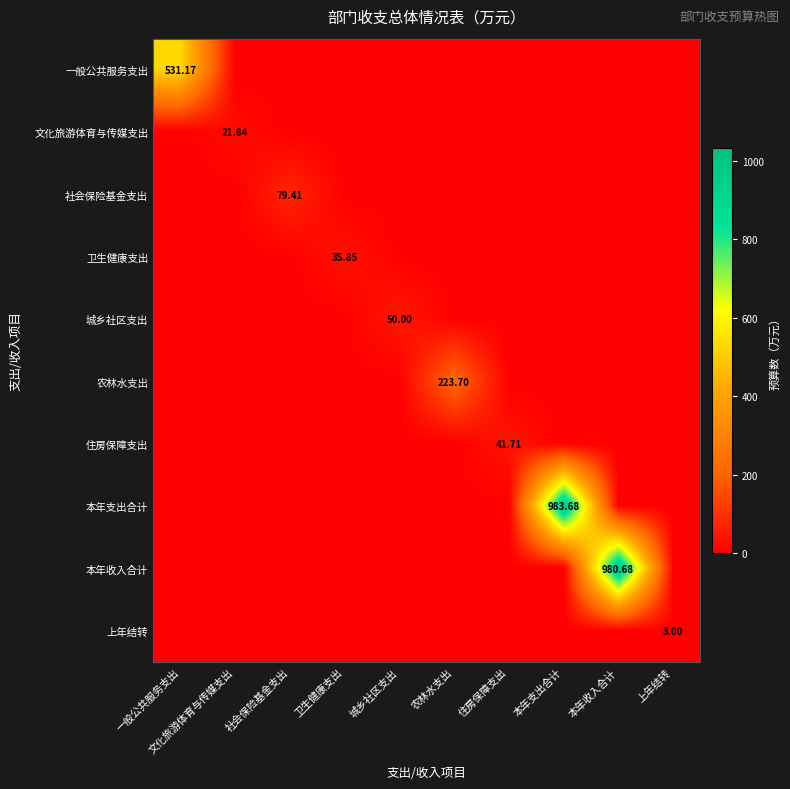

List the series in order of their peak value, highest first.

本年支出合计, 本年收入合计, 一般公共服务支出, 农林水支出, 社会保险基金支出, 城乡社区支出, 住房保障支出, 卫生健康支出, 文化旅游体育与传媒支出, 上年结转